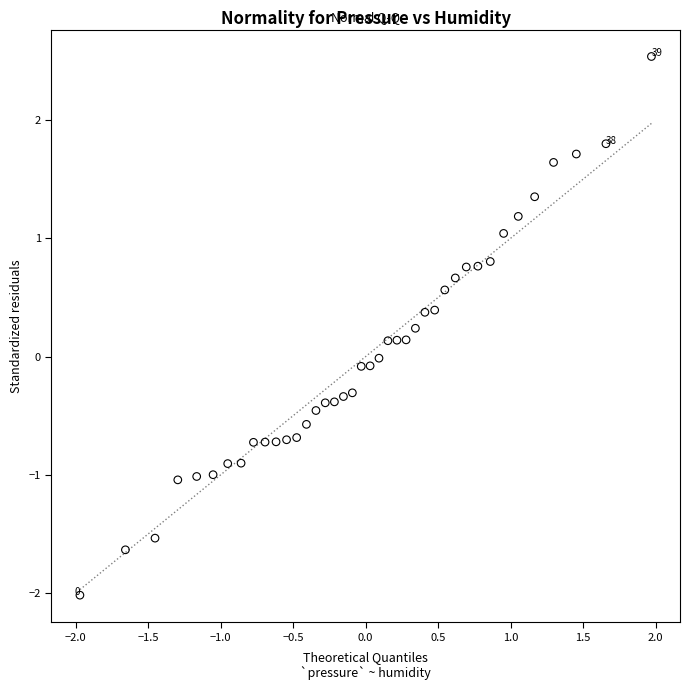

What is the range of Y values (max minus min)?

4.6